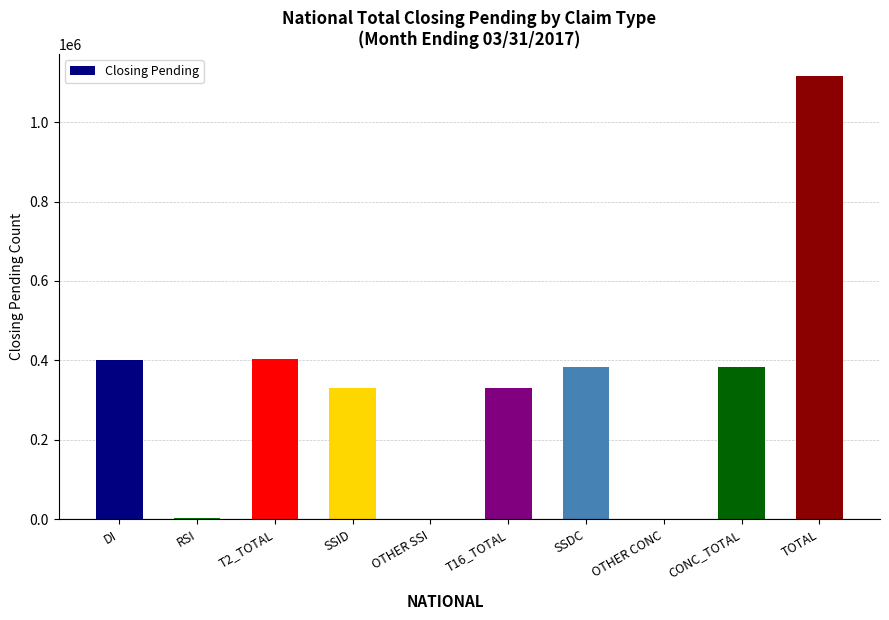

The value at DI is 401825. True or false?

True